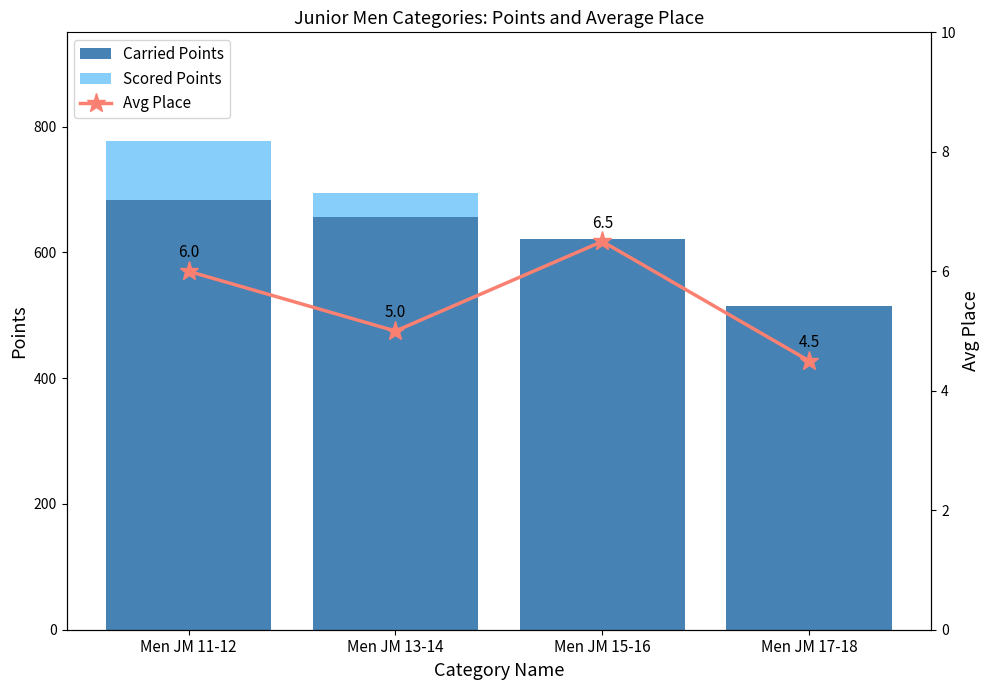

Where does the Scored Points series first go above 37?

Men JM 11-12